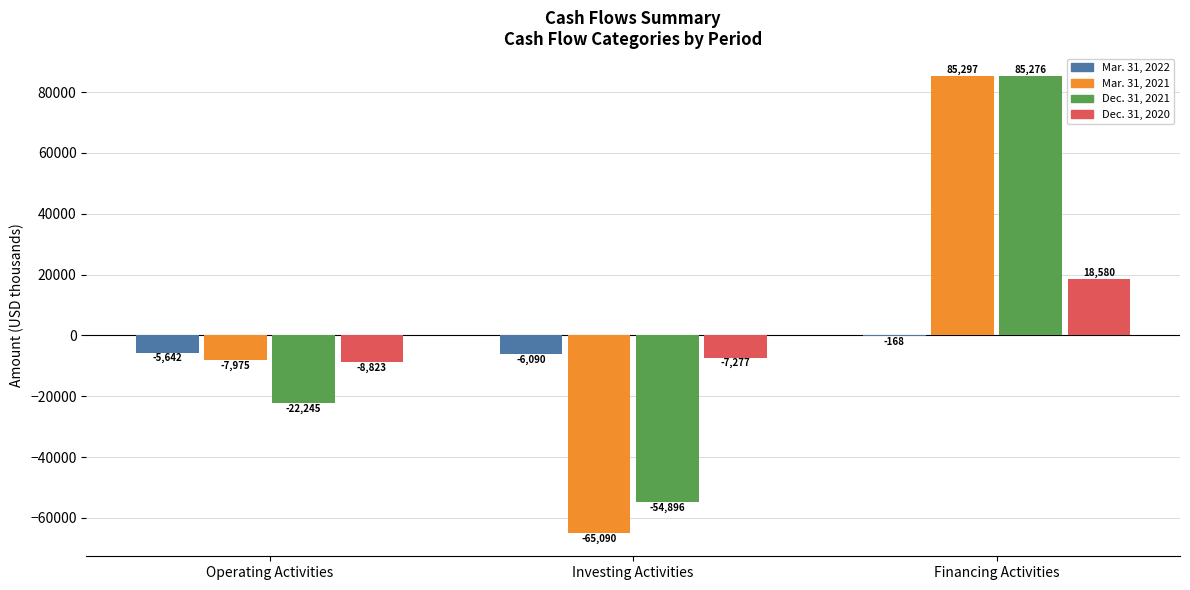

What is the sum of the Mar. 31, 2021 values at Investing Activities and Financing Activities?

20207